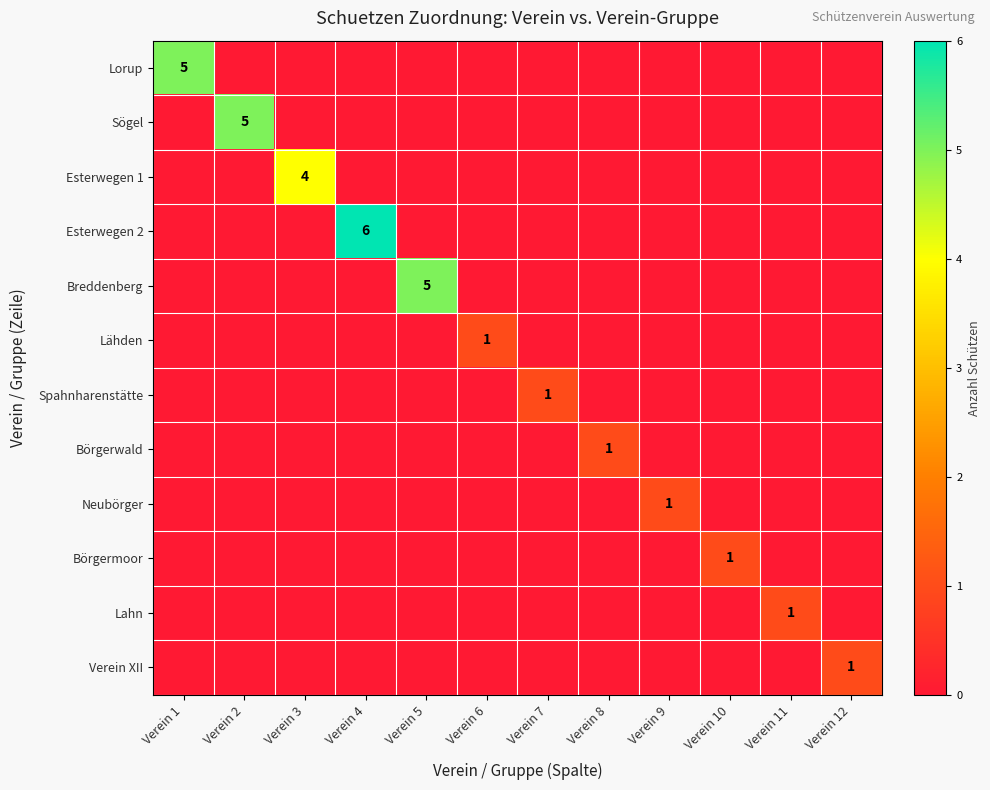

What is the difference between the maximum and minimum values in the Lorup series?

5